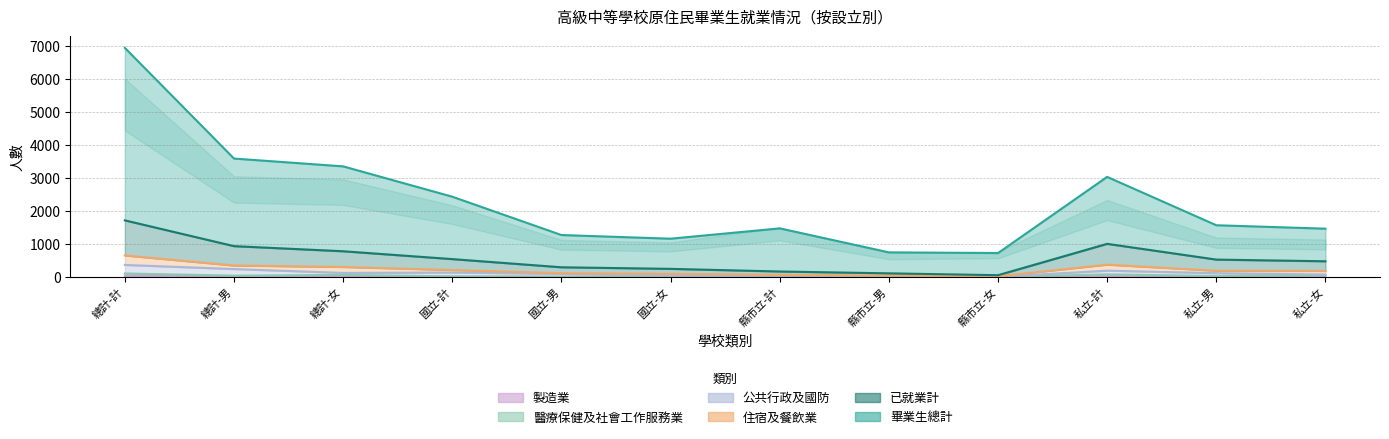

Does the chart display data point markers on the line(s)?

No